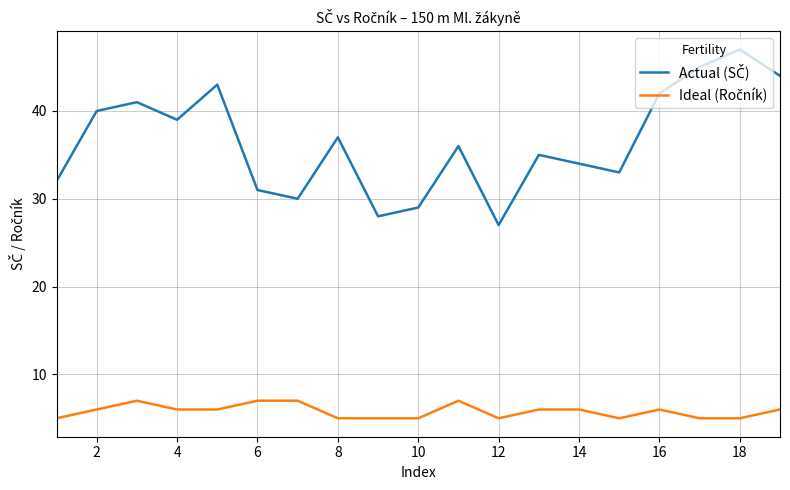

What is the smallest value displayed?

5